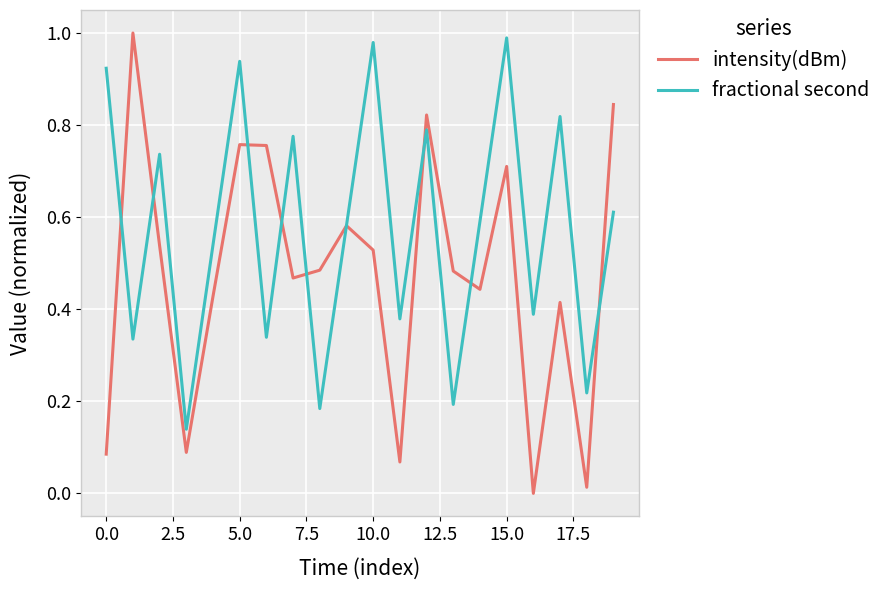

List the series in order of their peak value, lowest first.

fractional second, intensity(dBm)